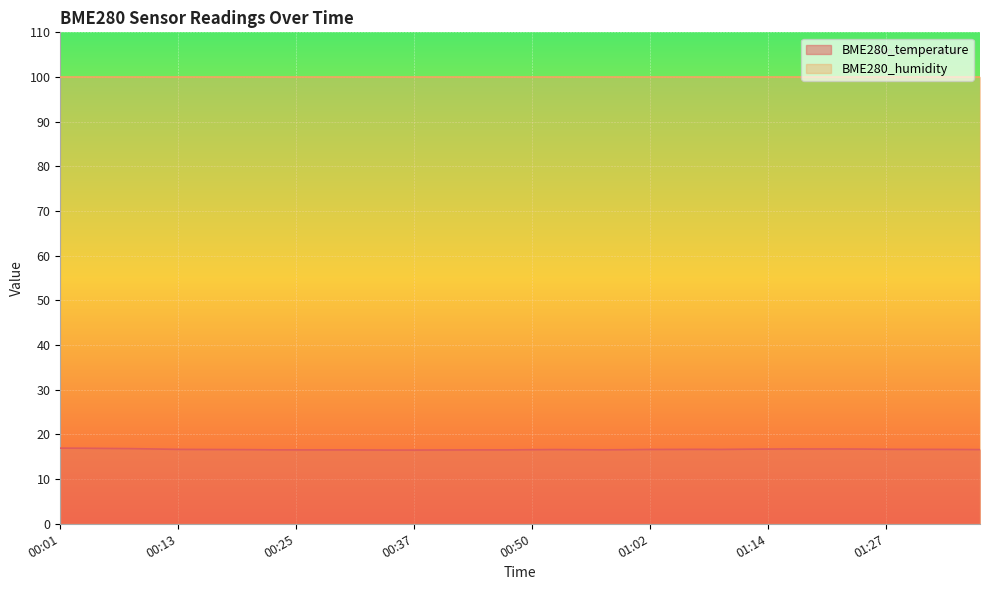

What is the value of the 40th point from the left?

16.6